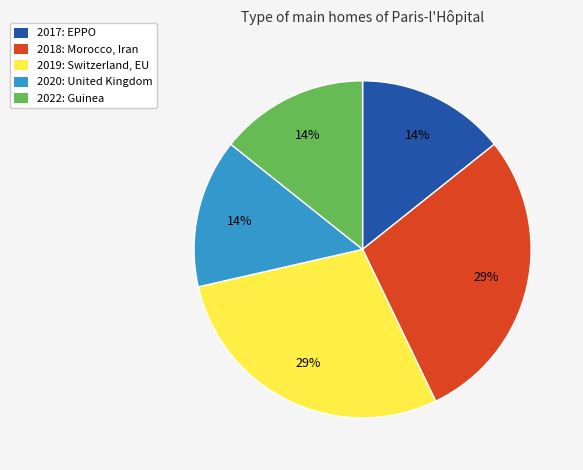

Is it true that 2017: EPPO is 9% of the pie?

False